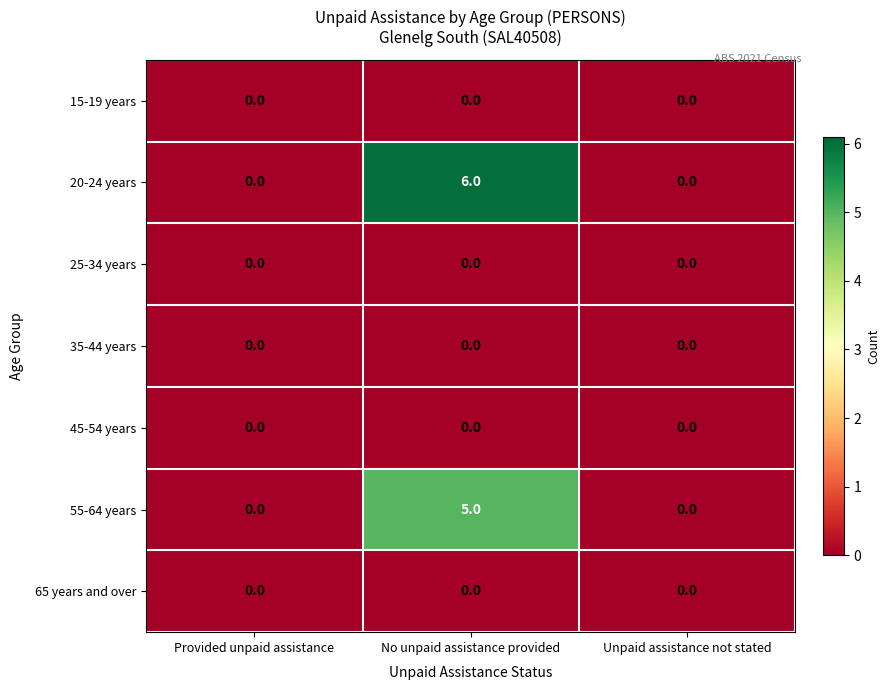

At how many categories does at least one series exceed 5?

1